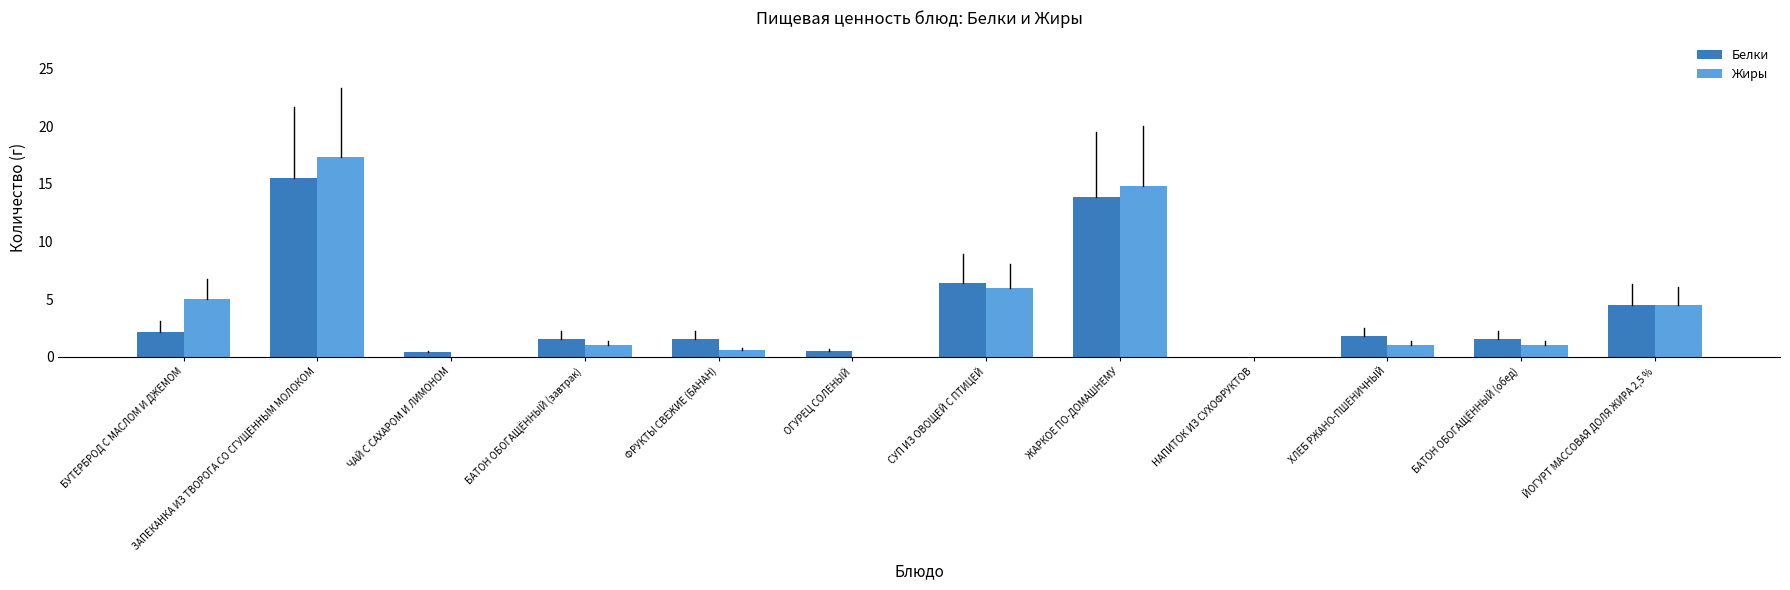

At which label is Белки closest to 7?

СУП ИЗ ОВОЩЕЙ С ПТИЦЕЙ